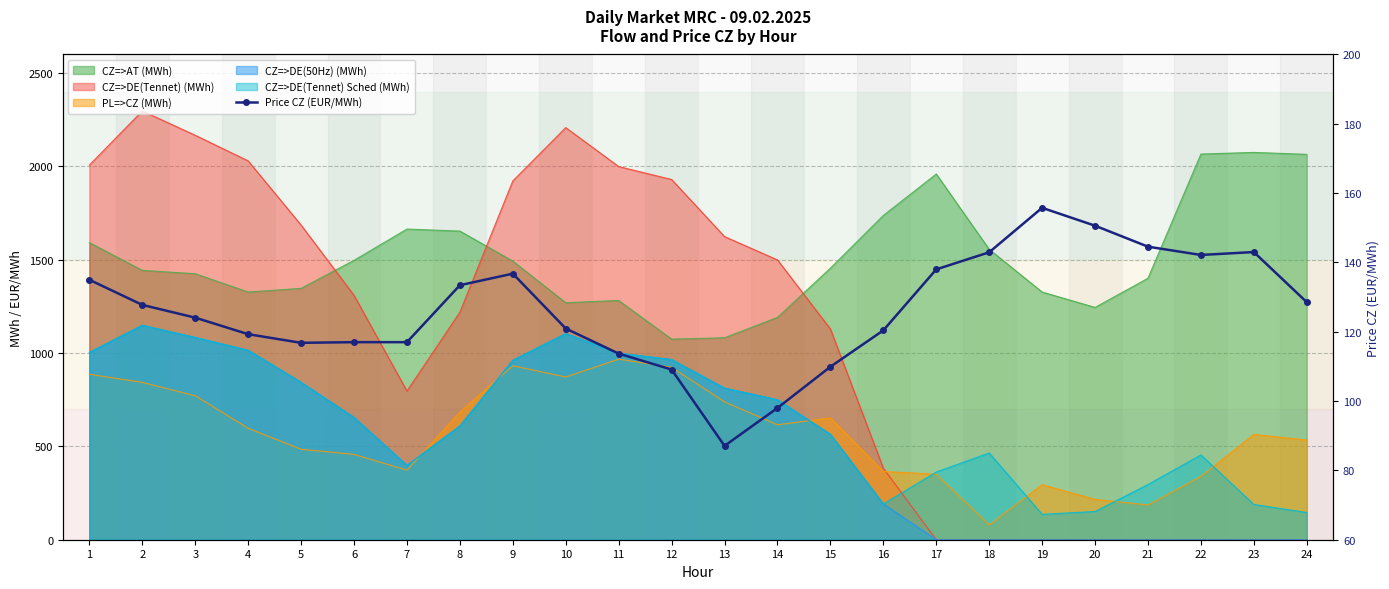

How many lines are shown in the chart?

1